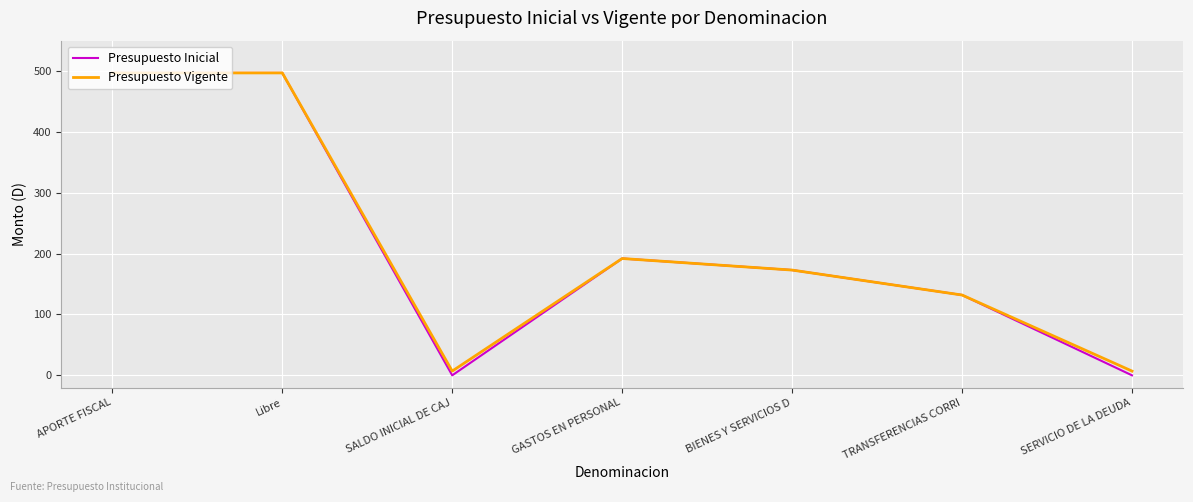

What is the maximum value for Presupuesto Inicial?

497